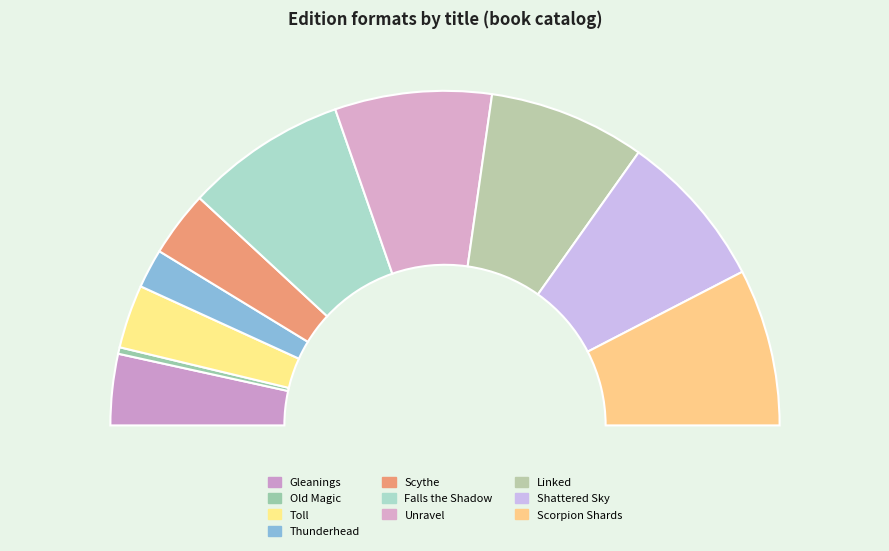

What is the change in value from Toll to Scythe?

+5651698